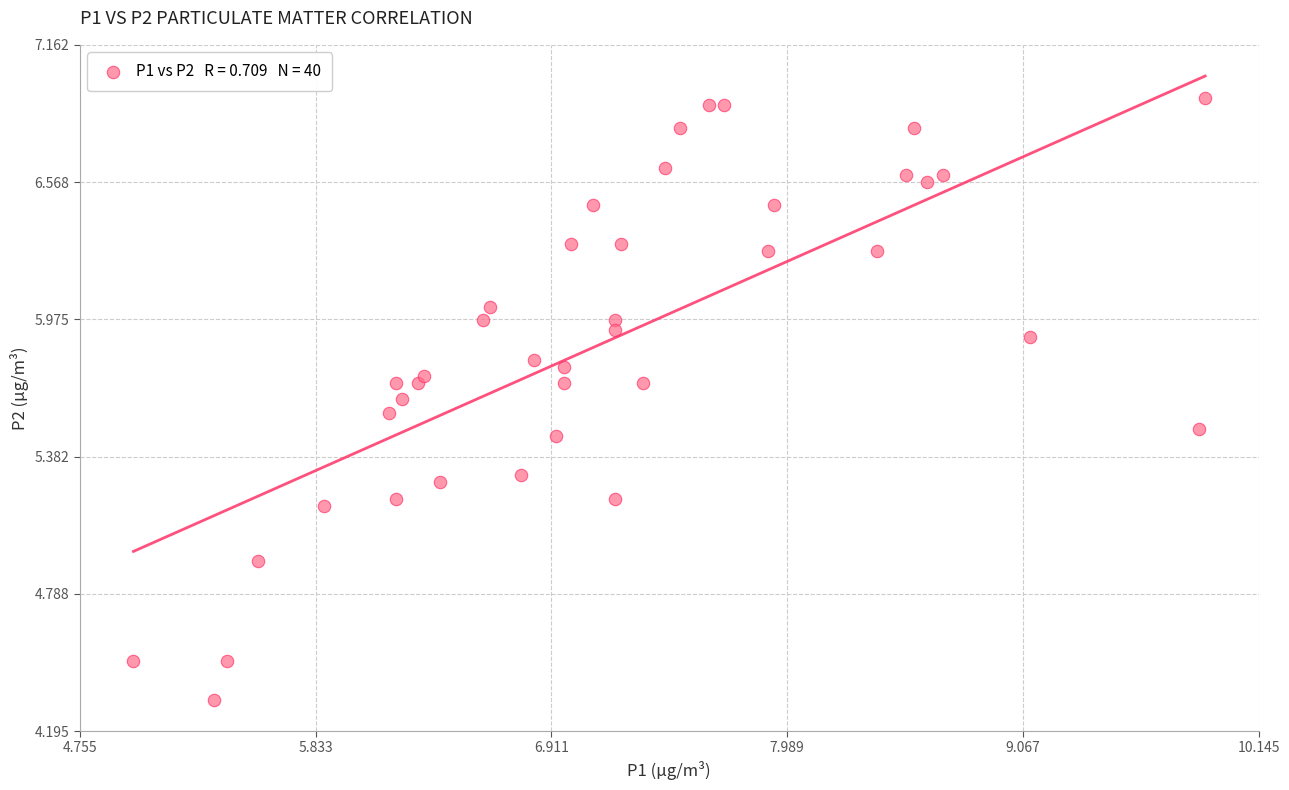

What is the range of Y values (max minus min)?

2.6